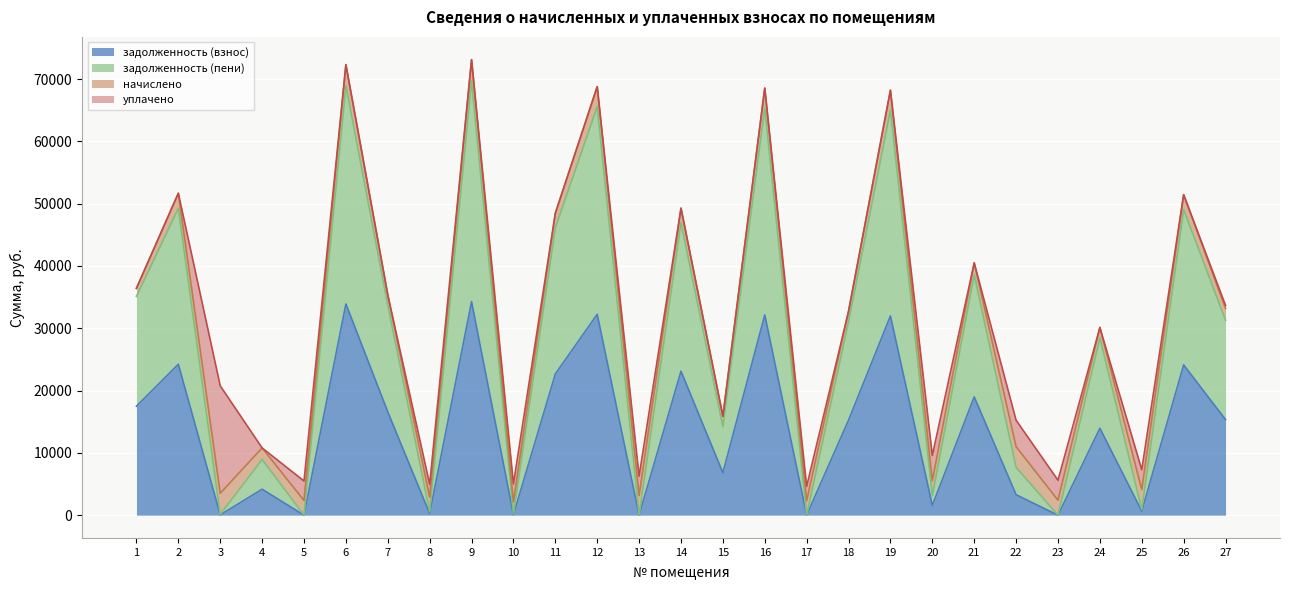

What is the highest value of the задолженность (взнос) series?

34283.2